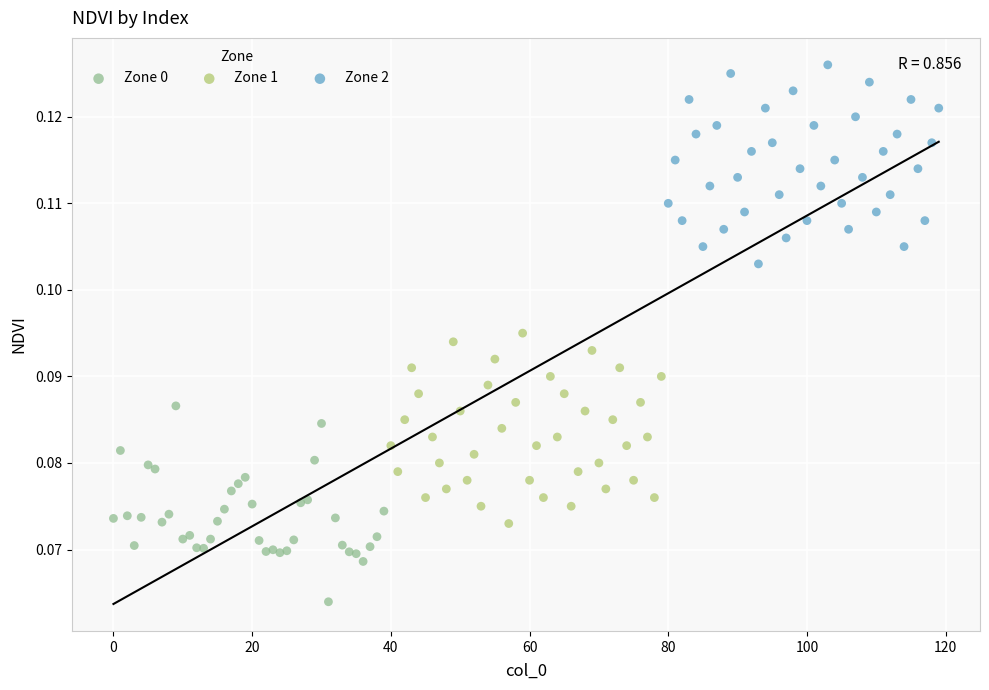

Which series contains the highest Y value?

Zone 2